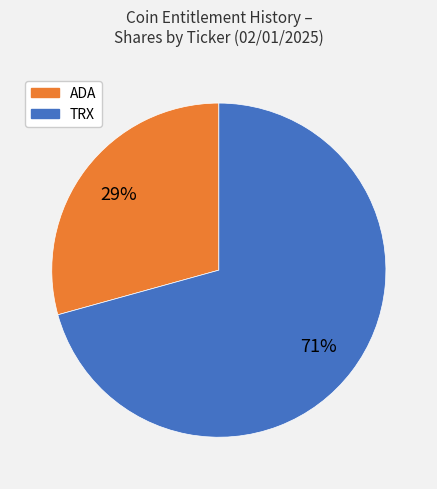

Is there a majority slice in this chart?

Yes